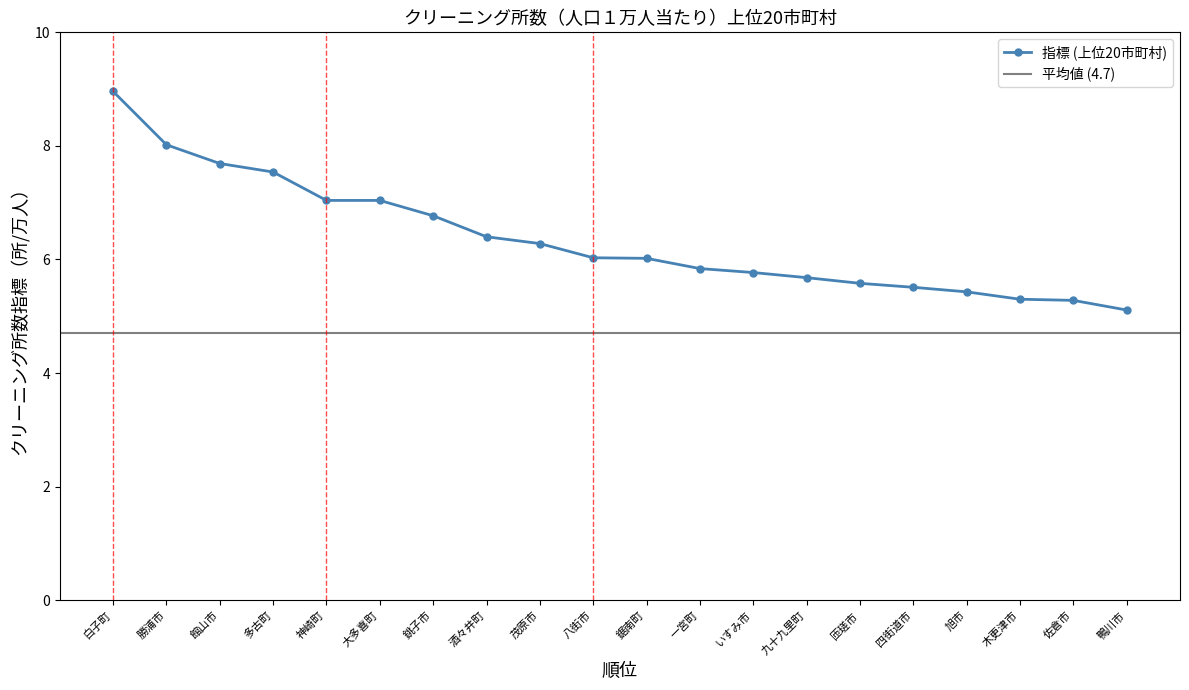

How many lines are shown in the chart?

1